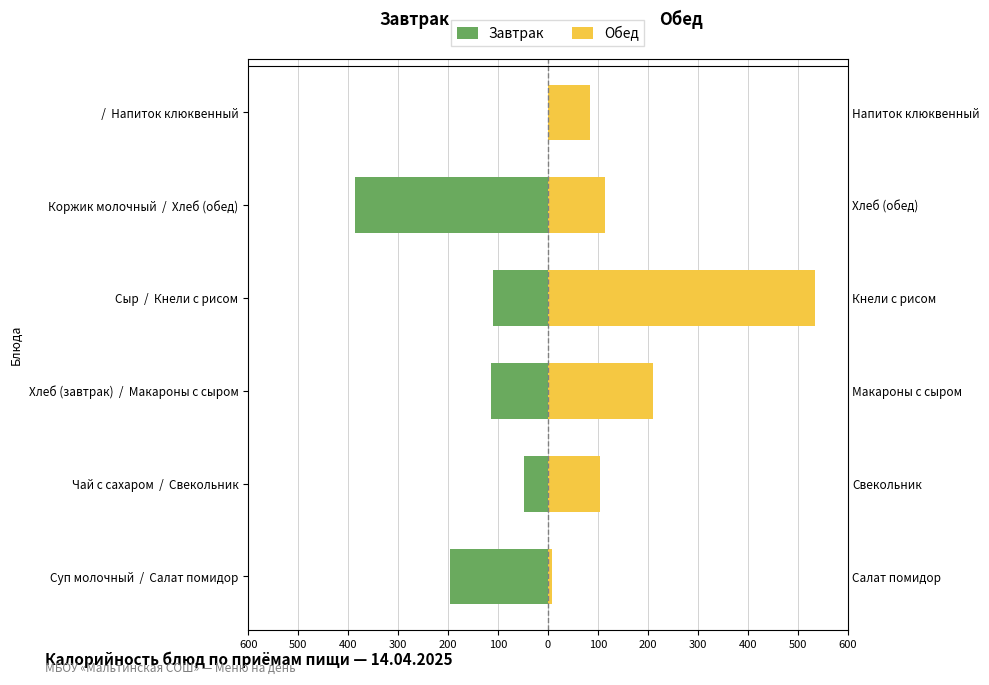

The Завтрак series shows -199 at Хлеб (завтрак) / Макароны с сыром. True or false?

False